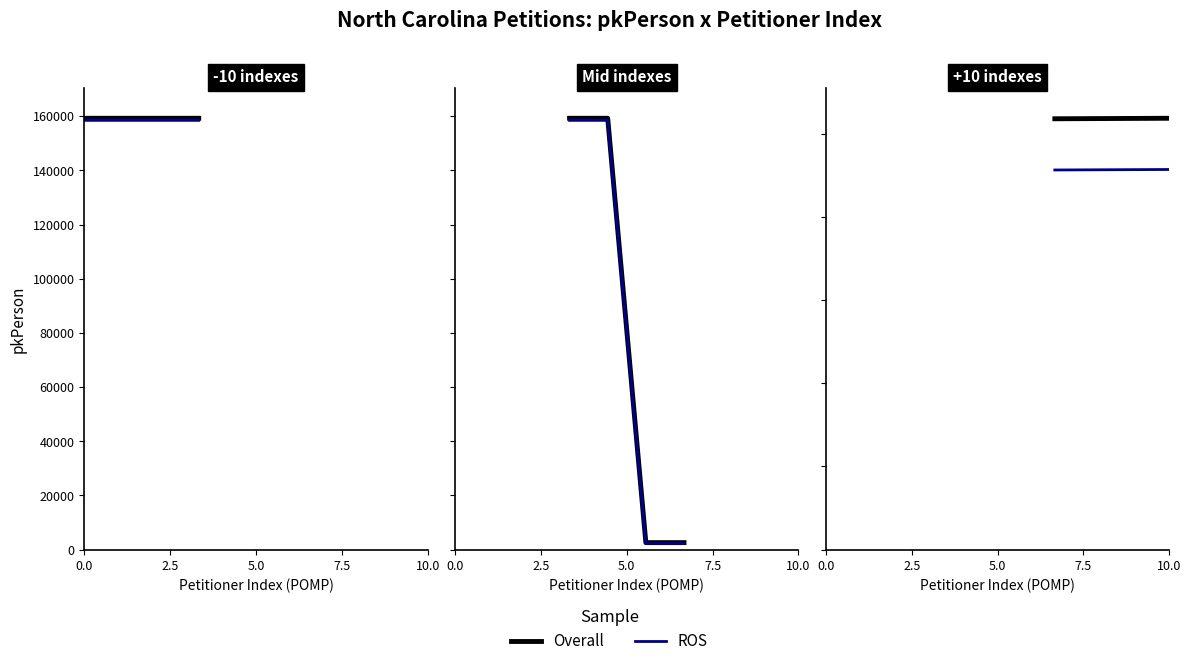

Is this an area chart (filled region under the line)?

No